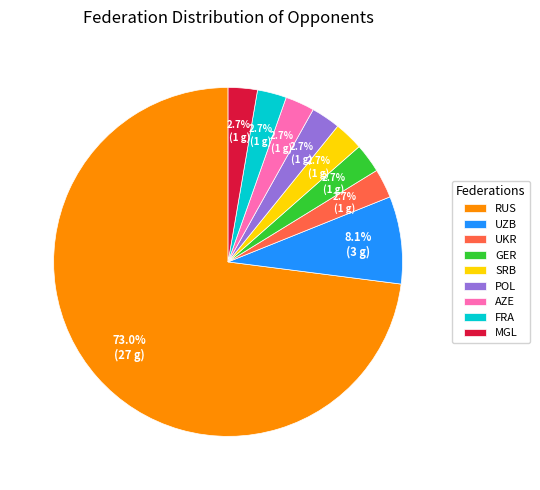

The UKR slice represents 3% of the pie. True or false?

True